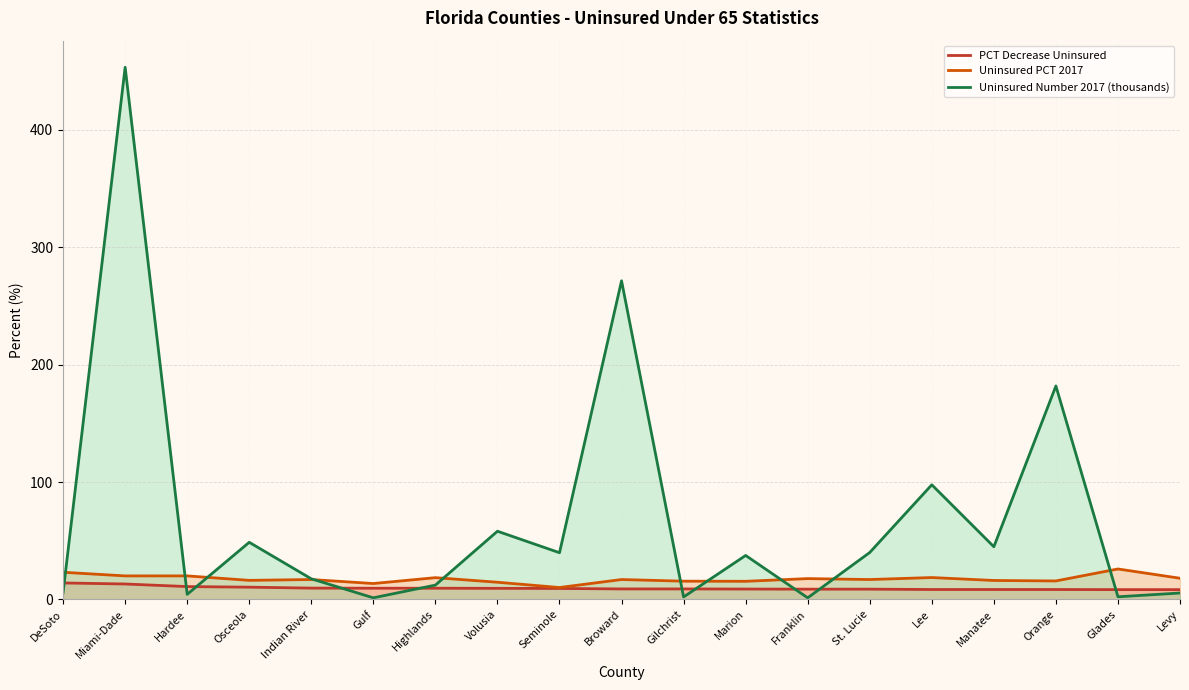

List the series in order of their peak value, lowest first.

PCT Decrease Uninsured, Uninsured PCT 2017, Uninsured Number 2017 (thousands)